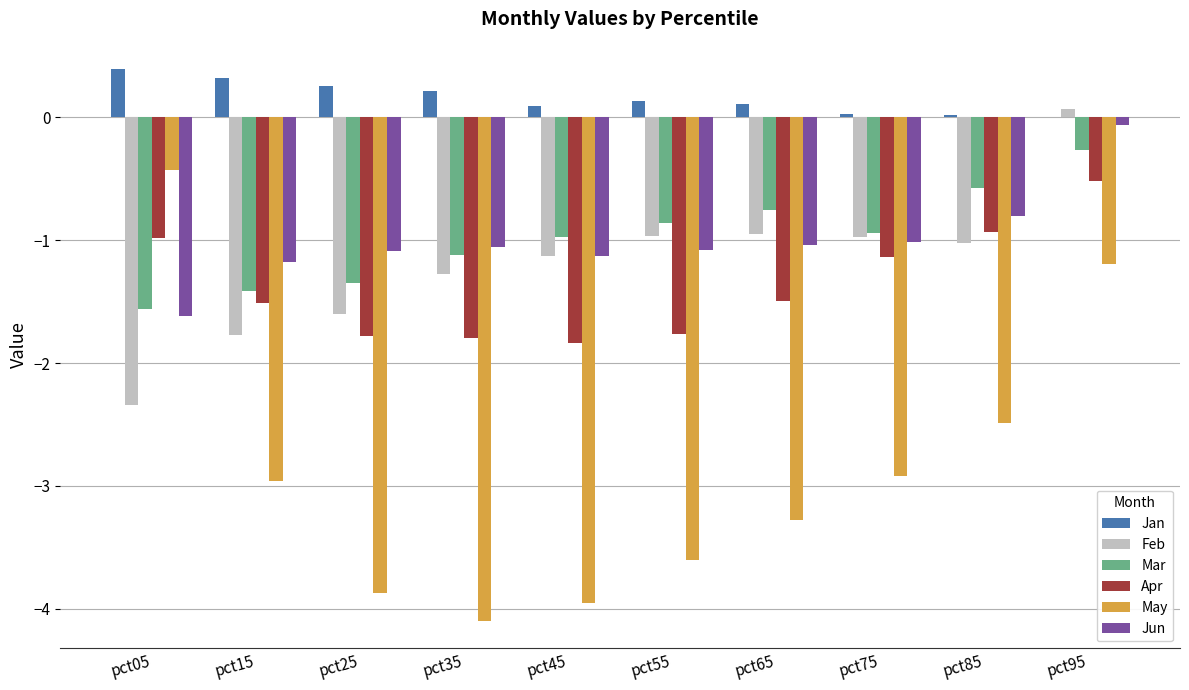

Which series has the largest total across all categories?

Jan